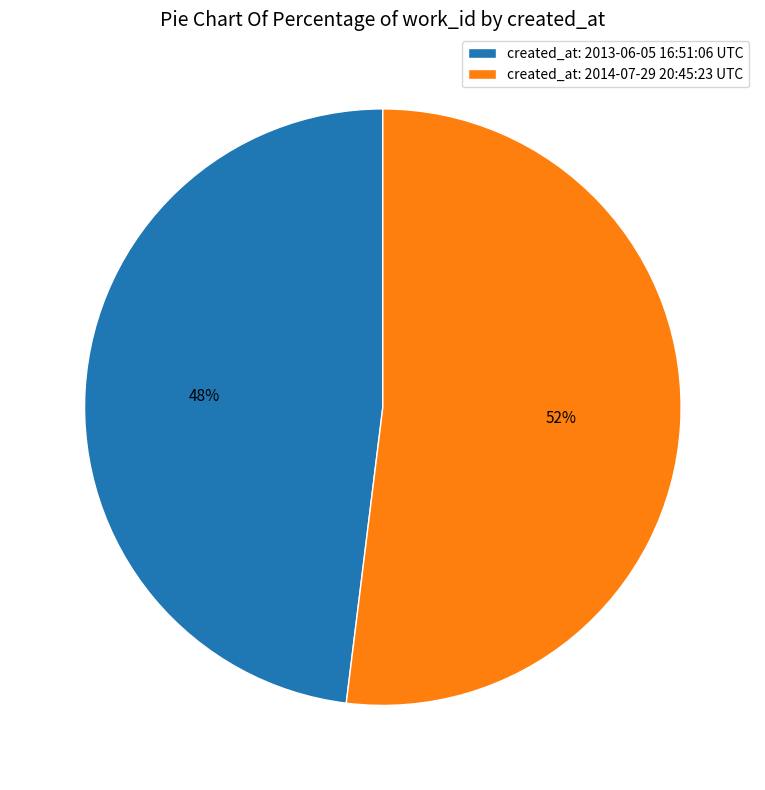

Between created_at: 2014-07-29 20:45:23 UTC and created_at: 2013-06-05 16:51:06 UTC, which is larger?

created_at: 2014-07-29 20:45:23 UTC